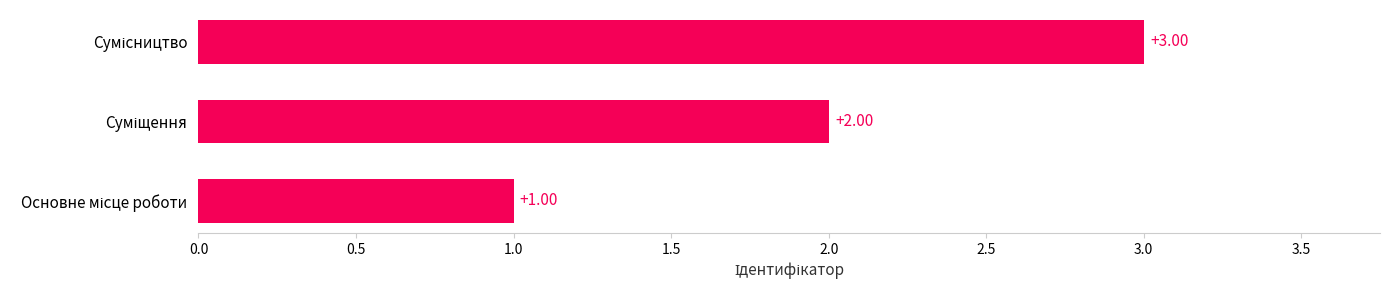

What is the sum of all values?

6